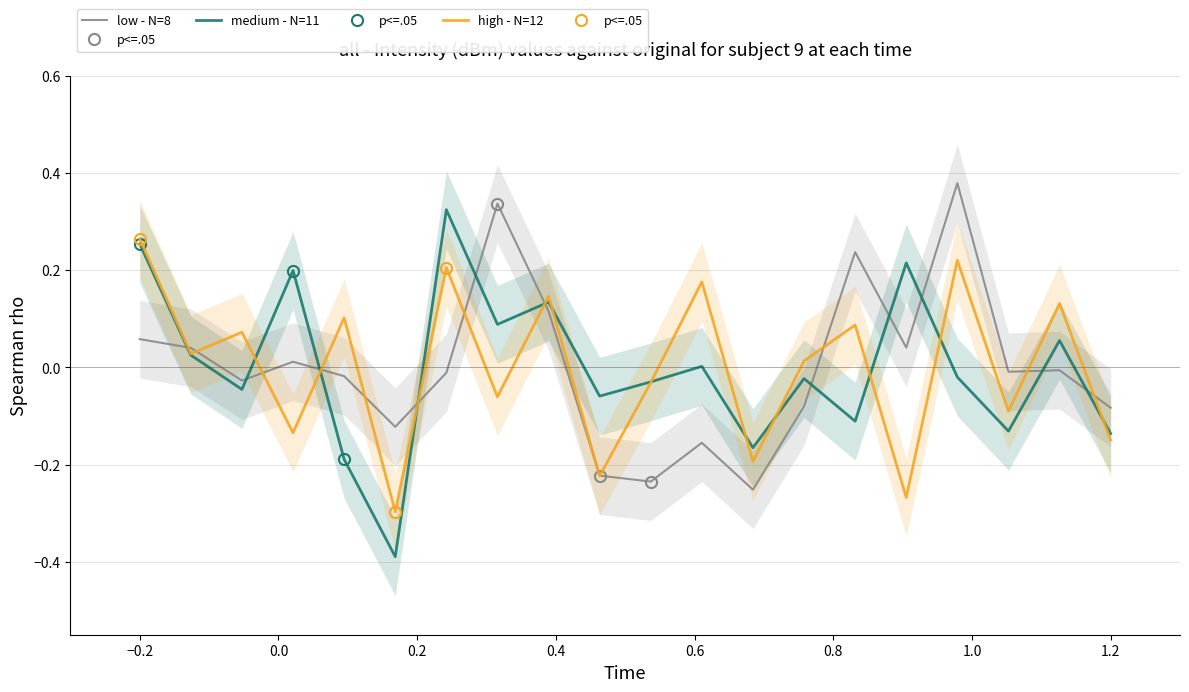

Reading right to left, list all the values displayed in this chart.

low - N=8: -0.1	-0.0	-0.0	0.4	0.0	0.2	-0.1	-0.3	-0.2	-0.2	-0.2	0.1	0.3	-0.0	-0.1	-0.0	0.0	-0.0	0.0	0.1
medium - N=11: -0.1	0.1	-0.1	-0.0	0.2	-0.1	-0.0	-0.2	0.0	-0.0	-0.1	0.1	0.1	0.3	-0.4	-0.2	0.2	-0.0	0.0	0.3
high - N=12: -0.1	0.1	-0.1	0.2	-0.3	0.1	0.0	-0.2	0.2	-0.0	-0.2	0.1	-0.1	0.2	-0.3	0.1	-0.1	0.1	0.0	0.3